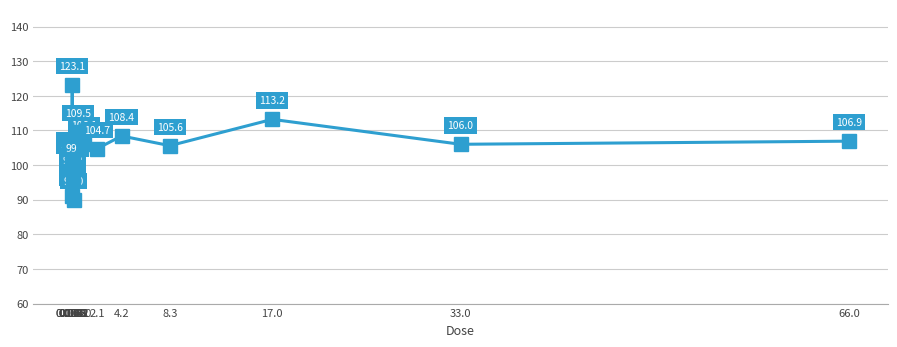

How many interior local valleys (lower than both neighbors) does the data have?

6